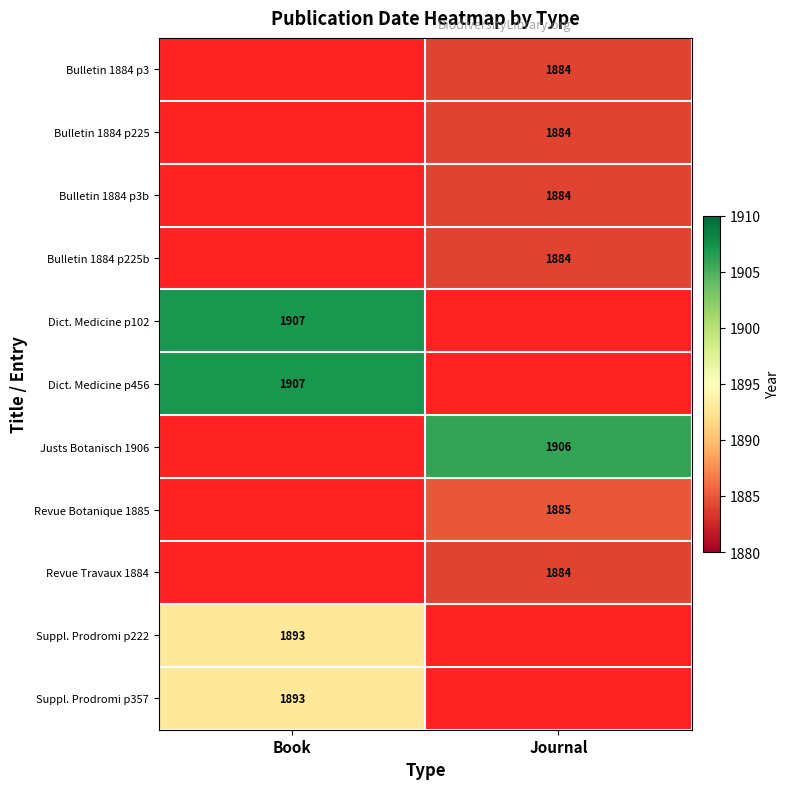

True or false: Revue Travaux 1884 has a value of 1884 at Journal.

True